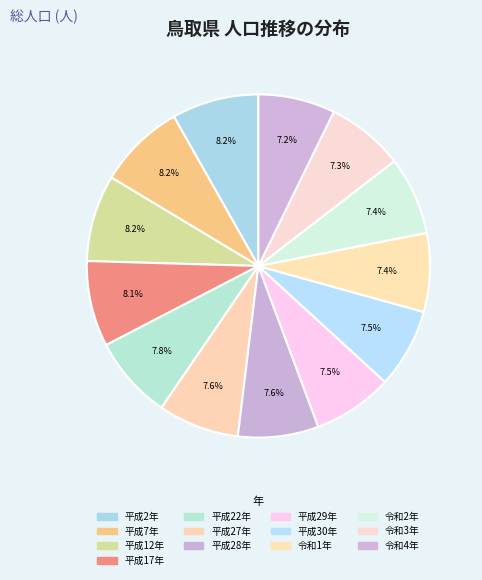

Is there any slice that represents more than half of the pie?

No